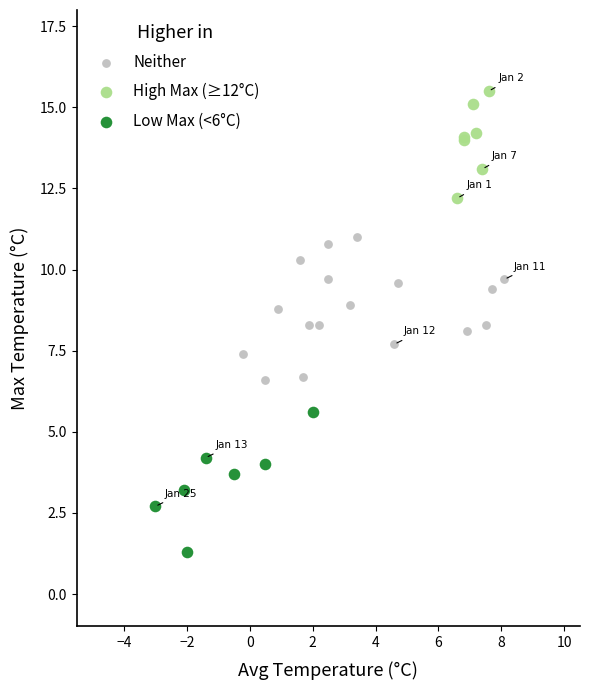

Which series contains the highest Y value?

High Max (≥12°C)